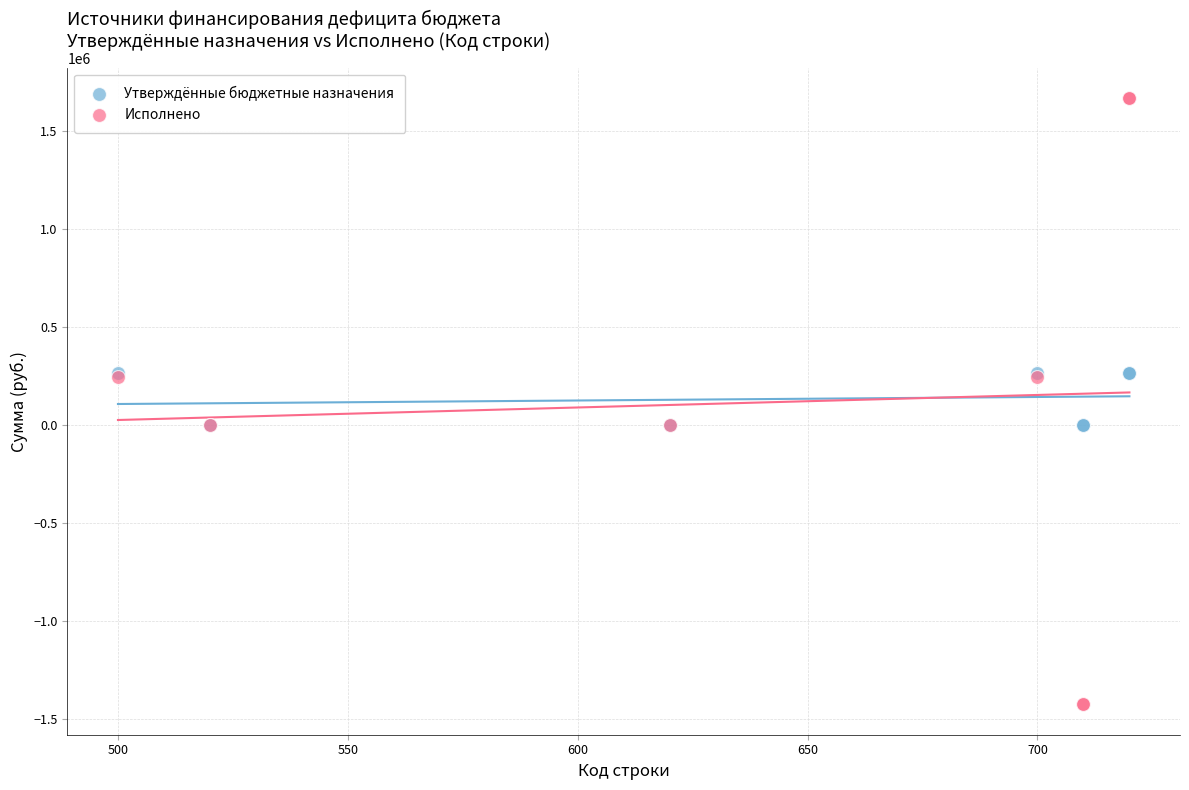

Which series has the largest Y range (max minus min)?

Исполнено